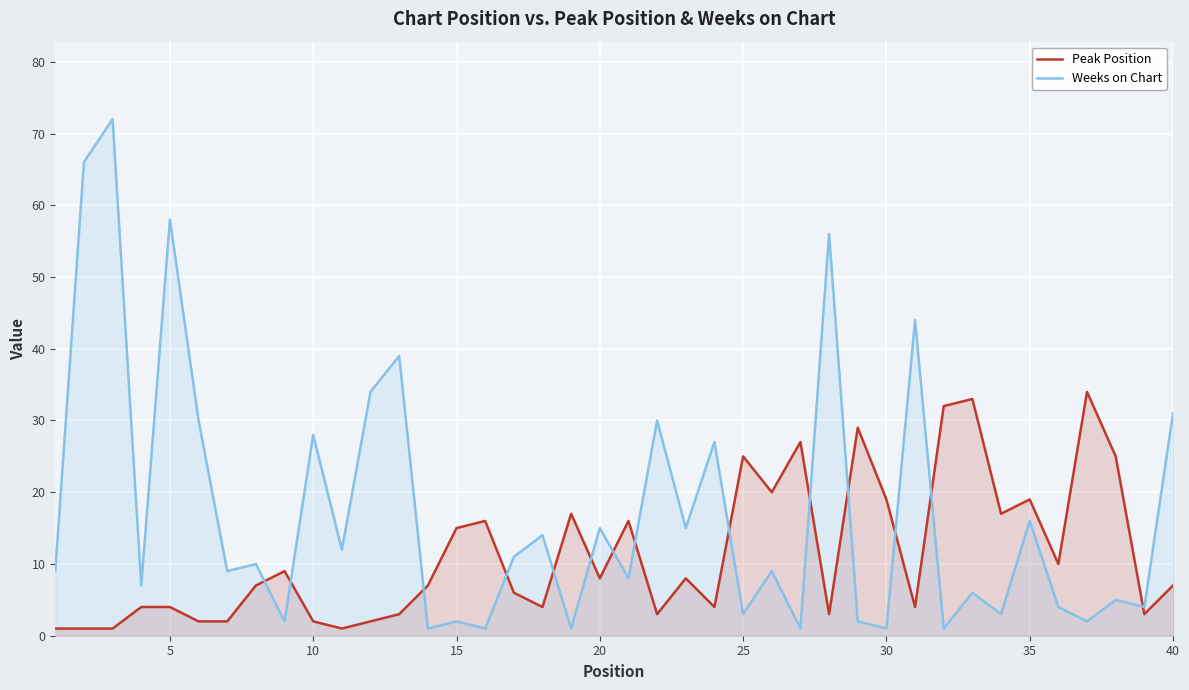

How many data points does each series have?

40